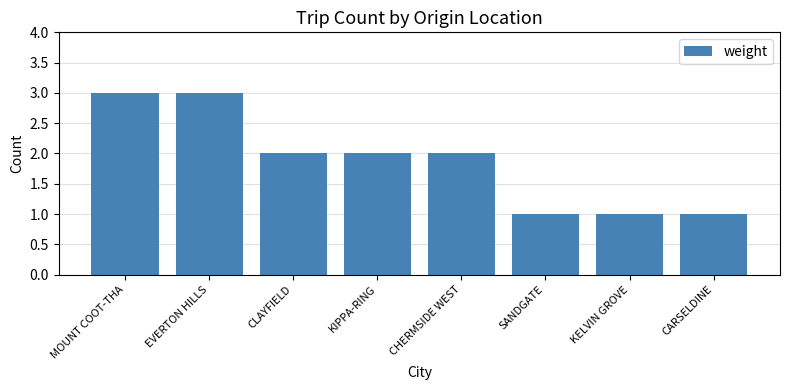

Count the number of categories in the chart.

8